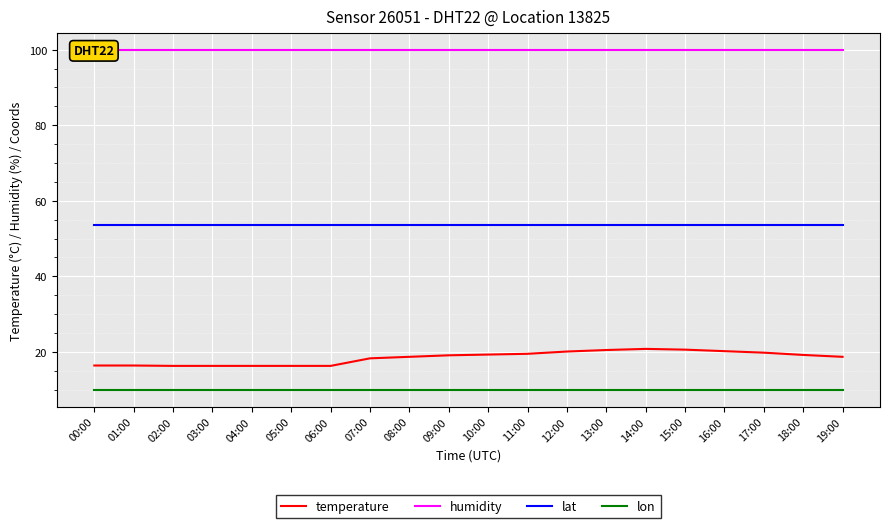

What position from the left is 03:00?

4